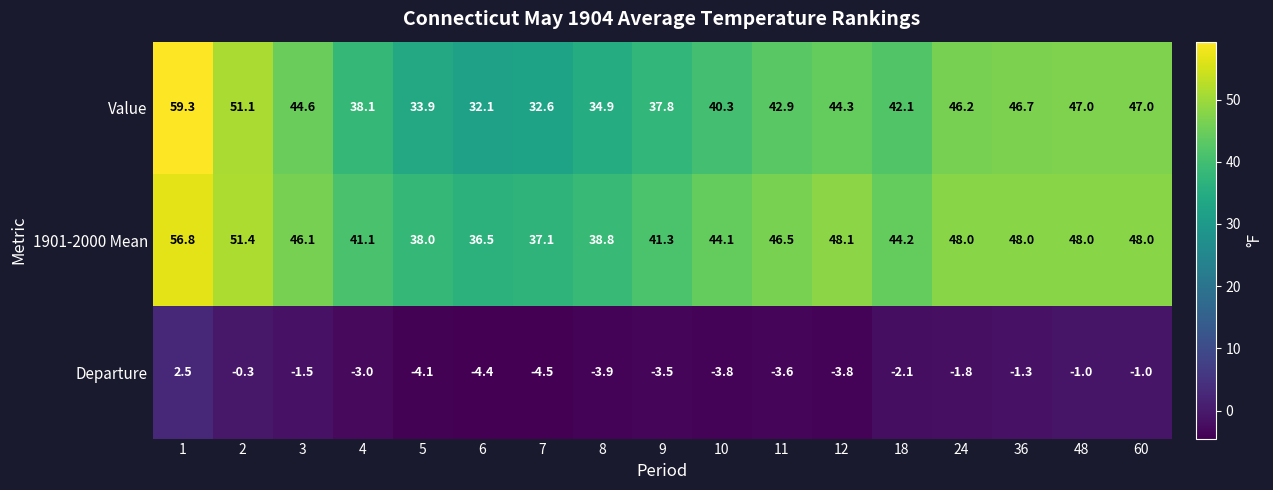

How many distinct data groups are displayed?

3